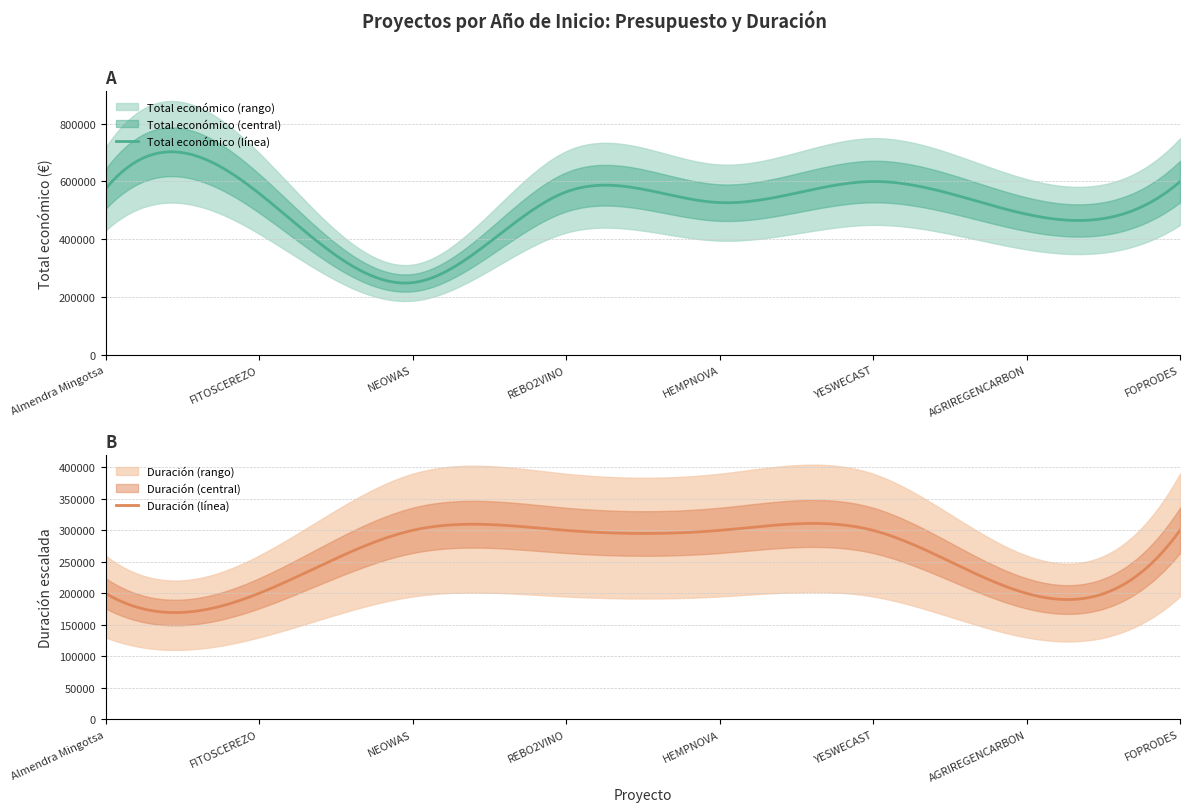

What is the average value of the Total económico series?

519925